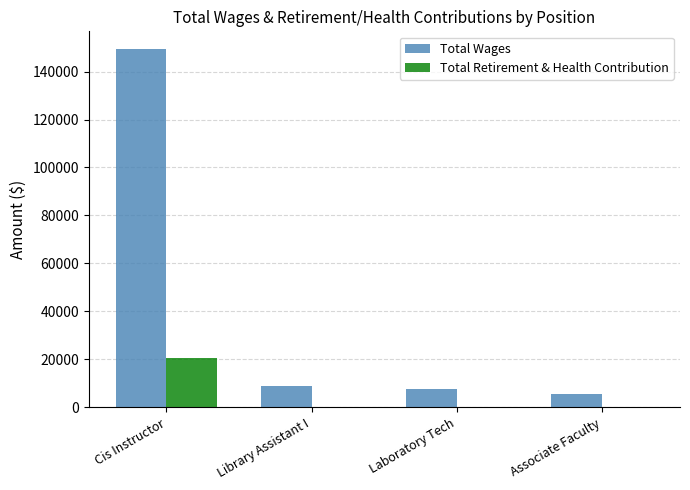

The Total Wages series shows 149280 at Cis Instructor. True or false?

True